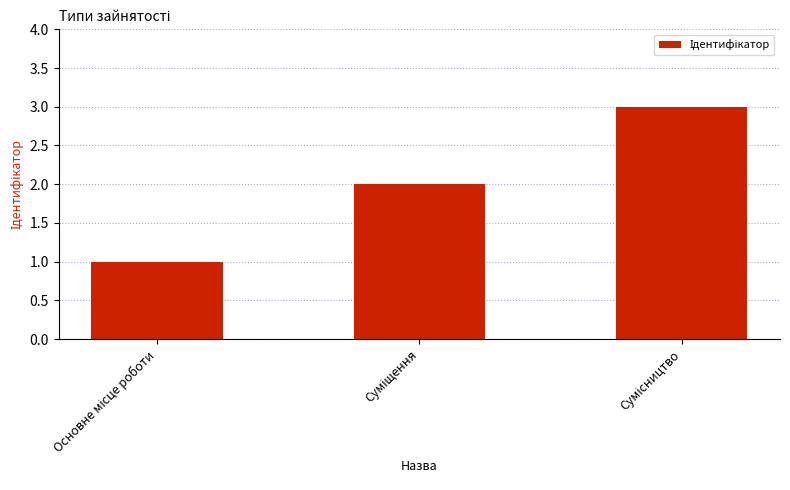

What is the sum of all values?

6